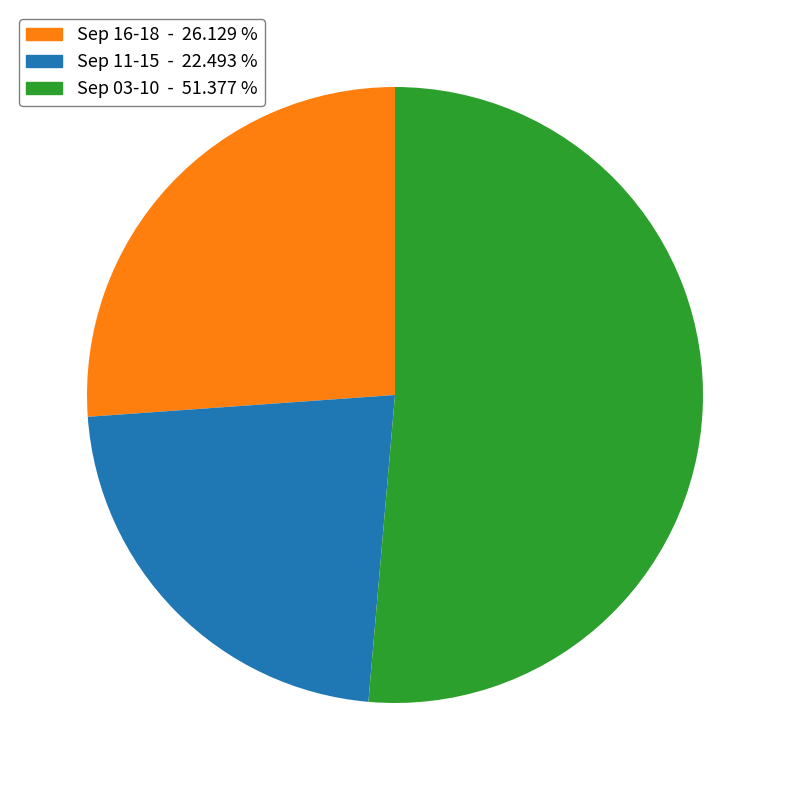

What is the ratio of the value at Sep 16-18 - 26.129 % to the value at Sep 11-15 - 22.493 %?

1.2